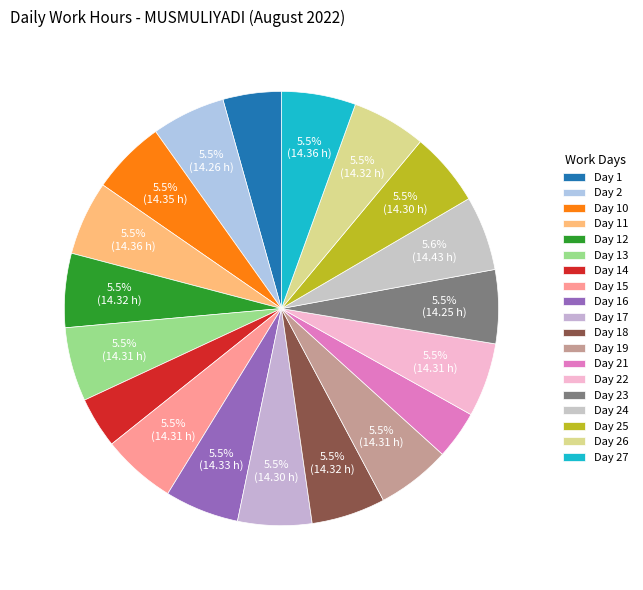

Count the number of slices in the pie.

19